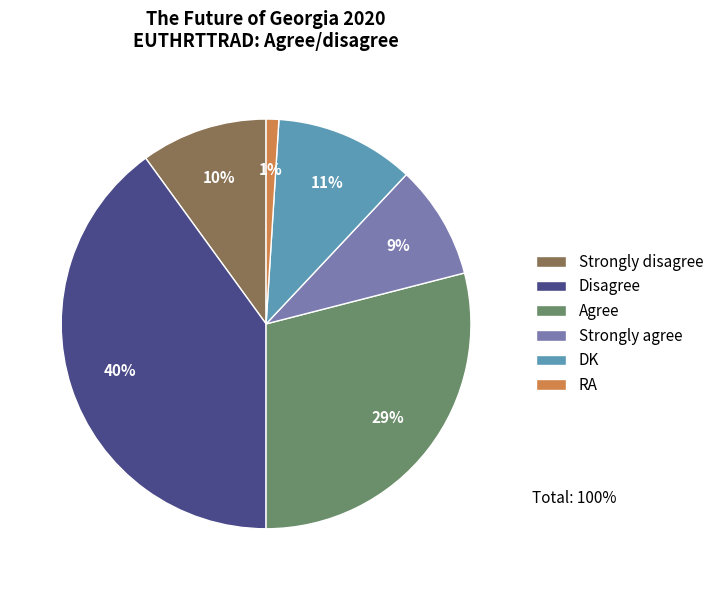

To the nearest percent, what is the combined percentage of DK and Strongly agree?

20%